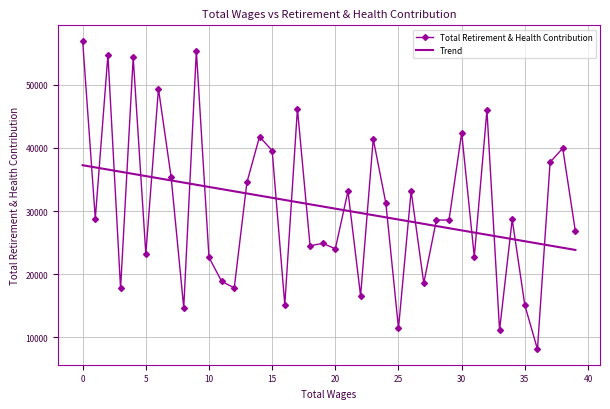

What are all the series names shown in the legend?

Total Retirement & Health Contribution, Trend